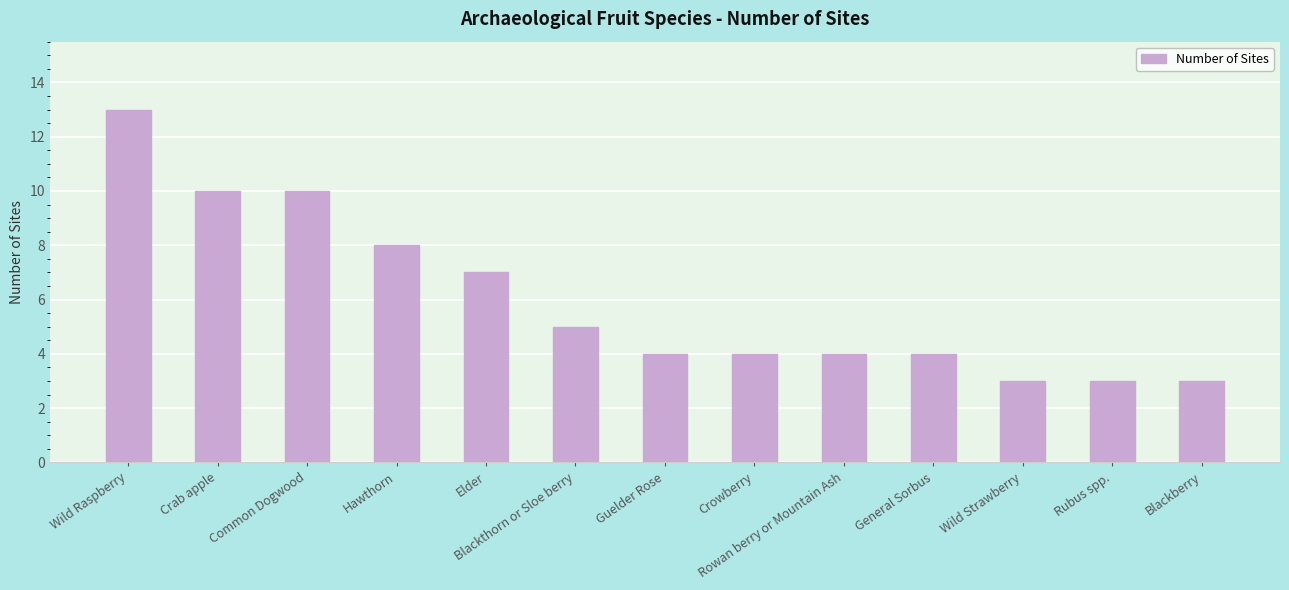

True or false: the data shows 8 at Hawthorn.

True